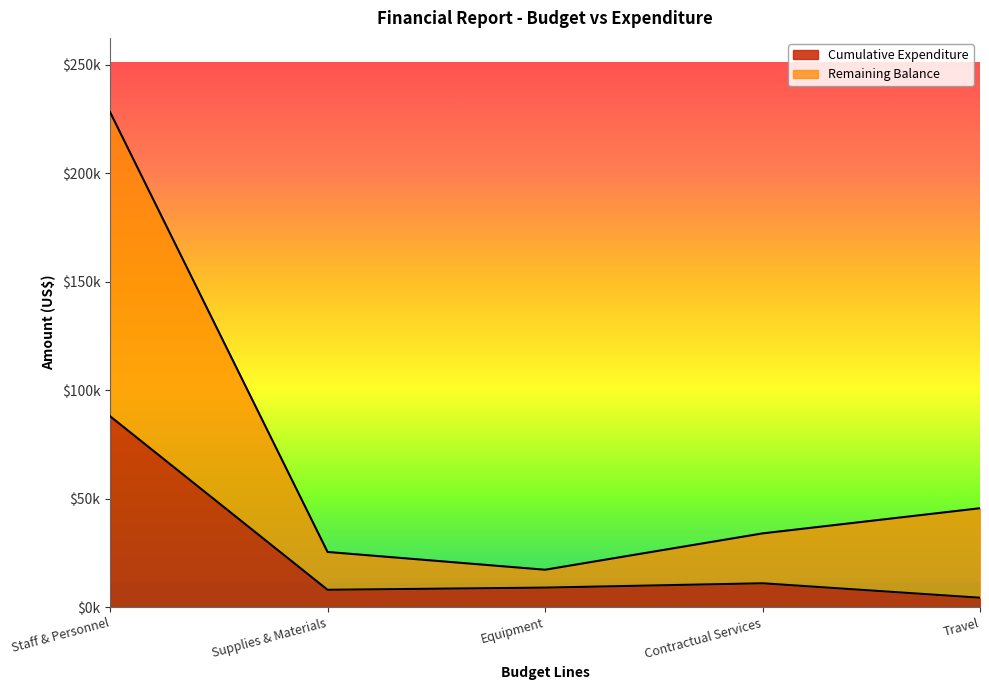

True or false: Cumulative Expenditure and Remaining Balance intersect in this chart.

False